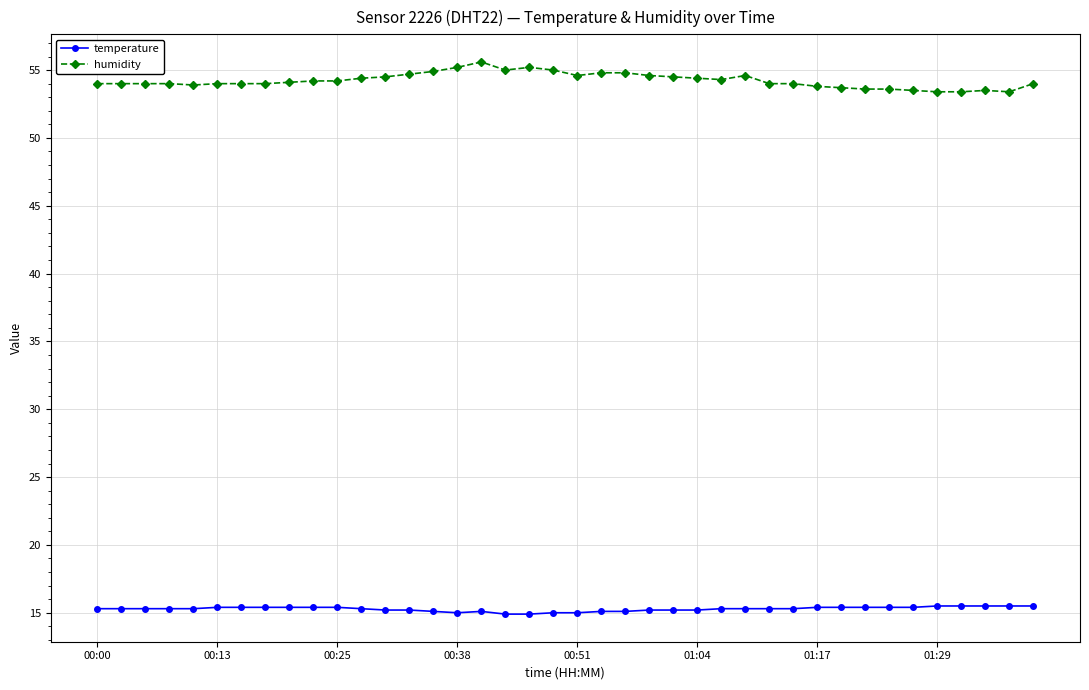

What is the smallest value displayed?

14.9